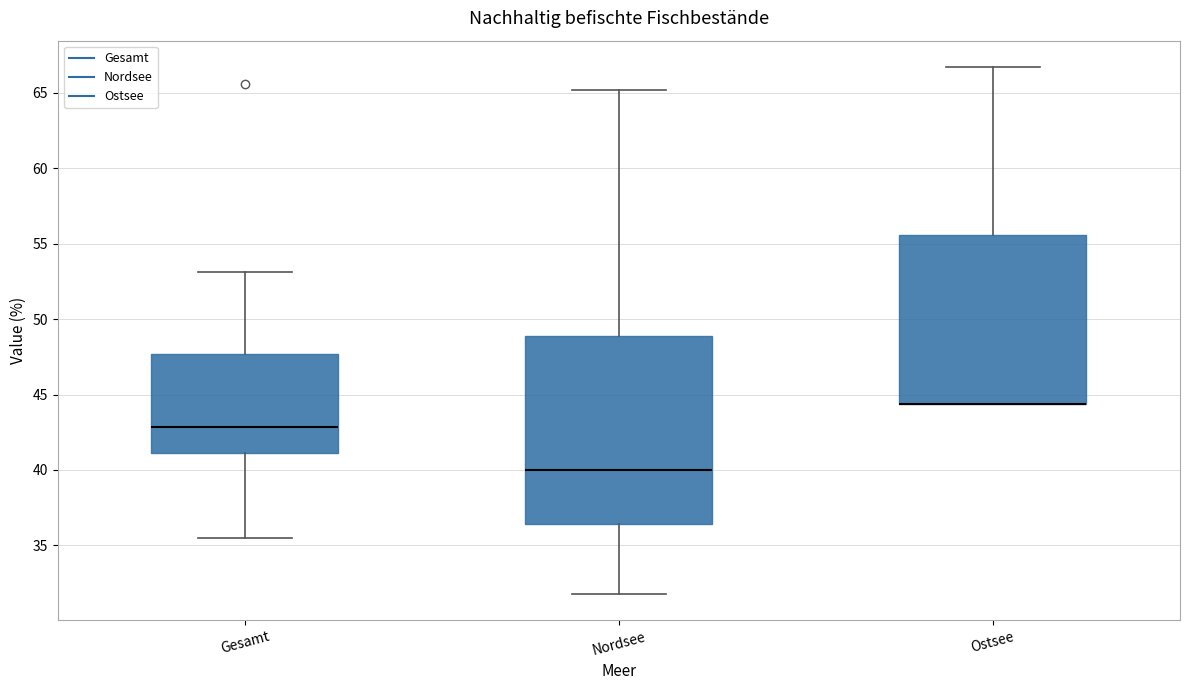

Where does the upper whisker of the box for Gesamt end on the y-axis? The values are not printed on the chart, so give them approximately, as read against the axis.

53.0